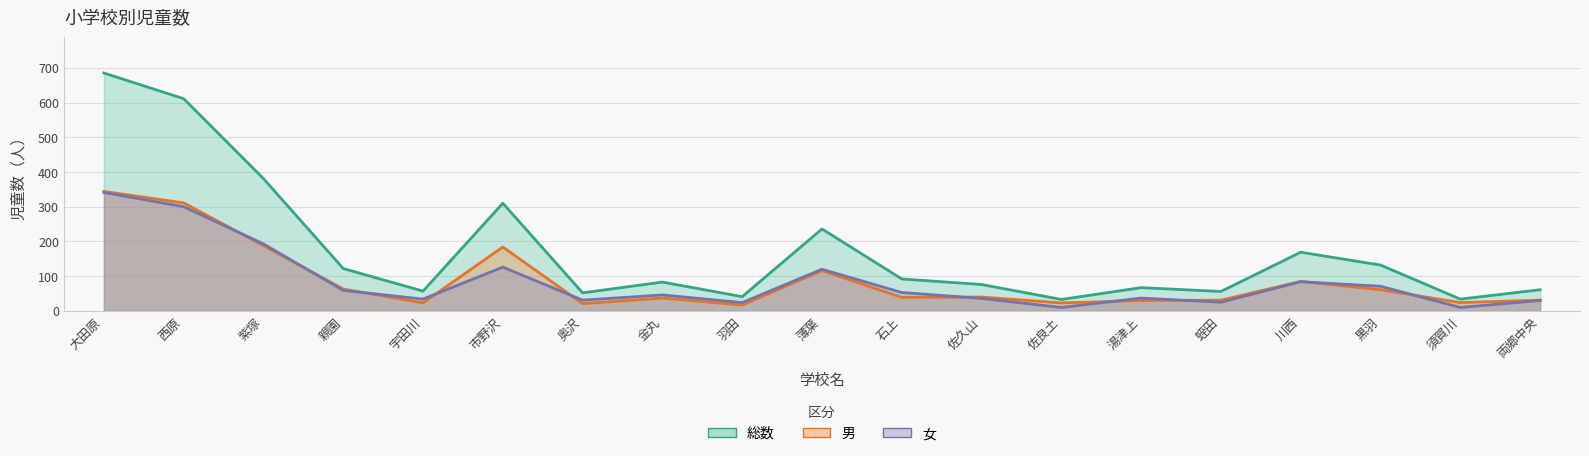

What is the maximum value for 男?

344